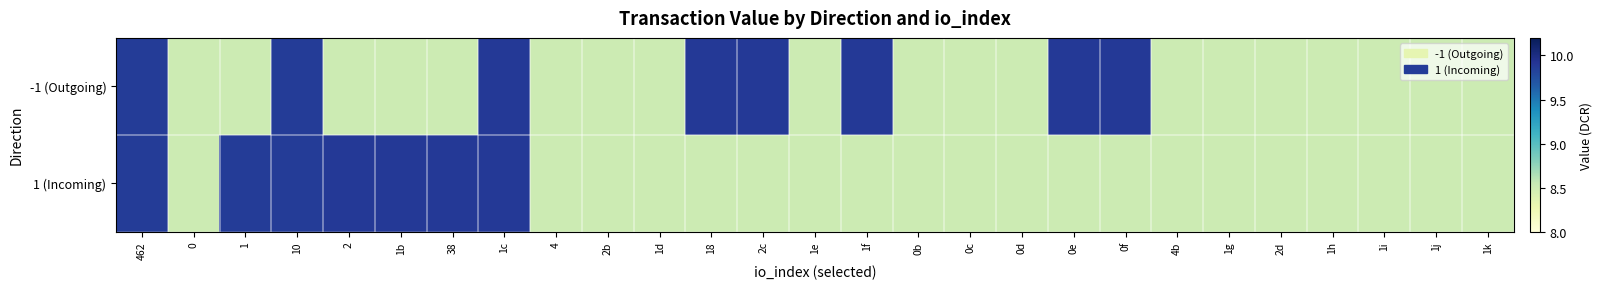

Rank the series by their average value, from lowest to highest.

1 (Incoming), -1 (Outgoing)